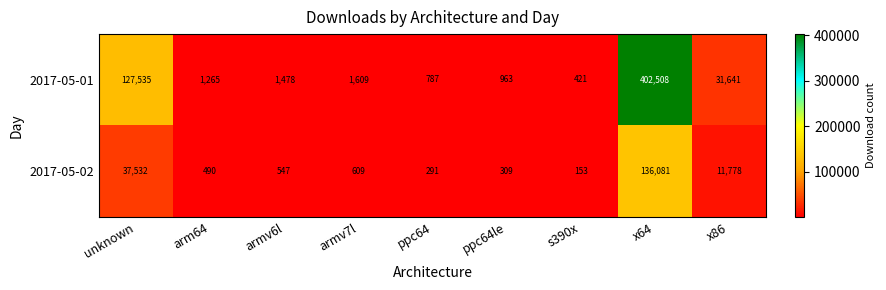

The 2017-05-02 series shows 37532 at unknown. True or false?

True